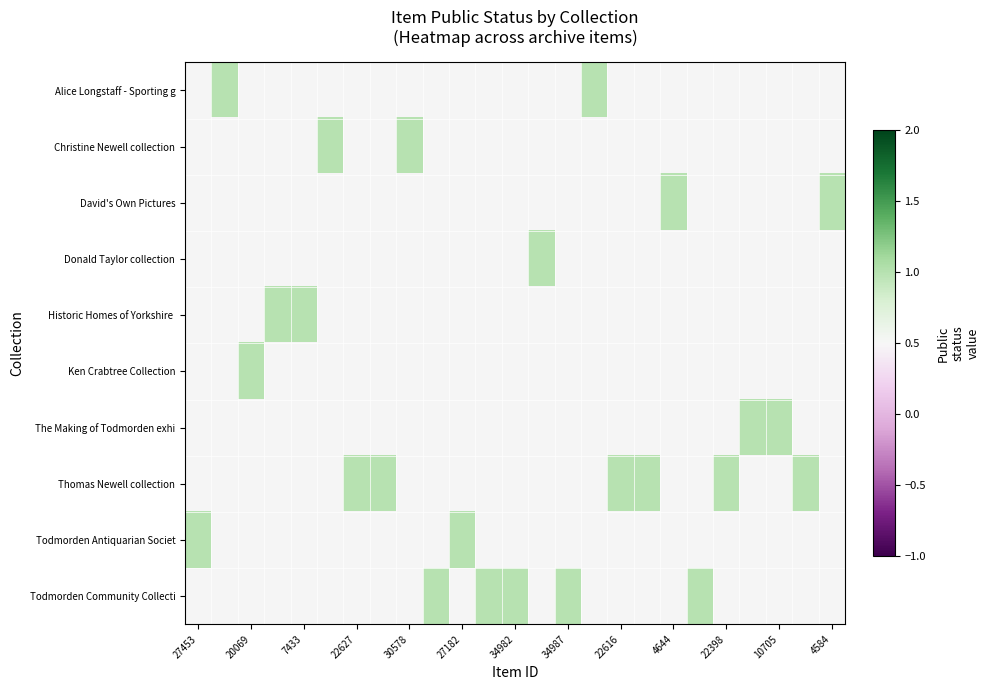

What is the minimum value shown in the chart?

1.0